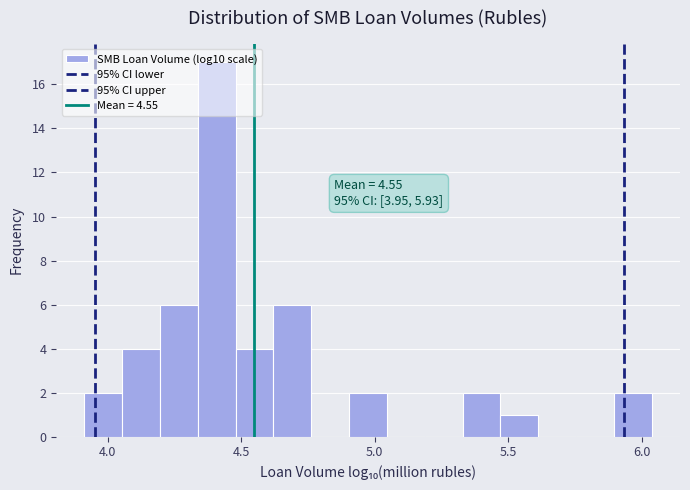

Around what value on the x-axis is the tallest bar? Give the approximate position of its centre, as read against the axis.

4.40